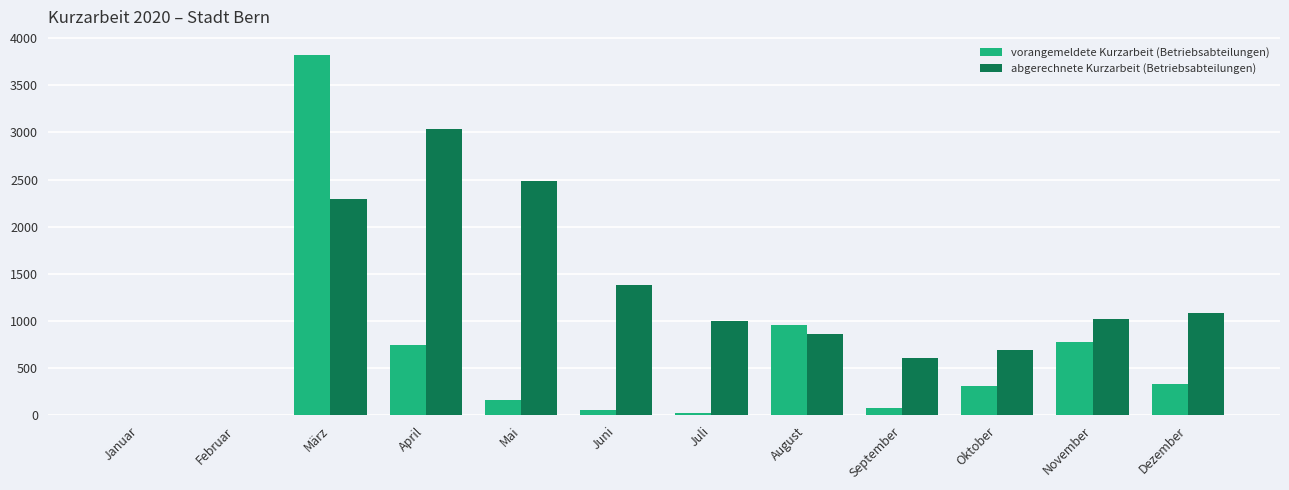

How many groups of bars are there?

12